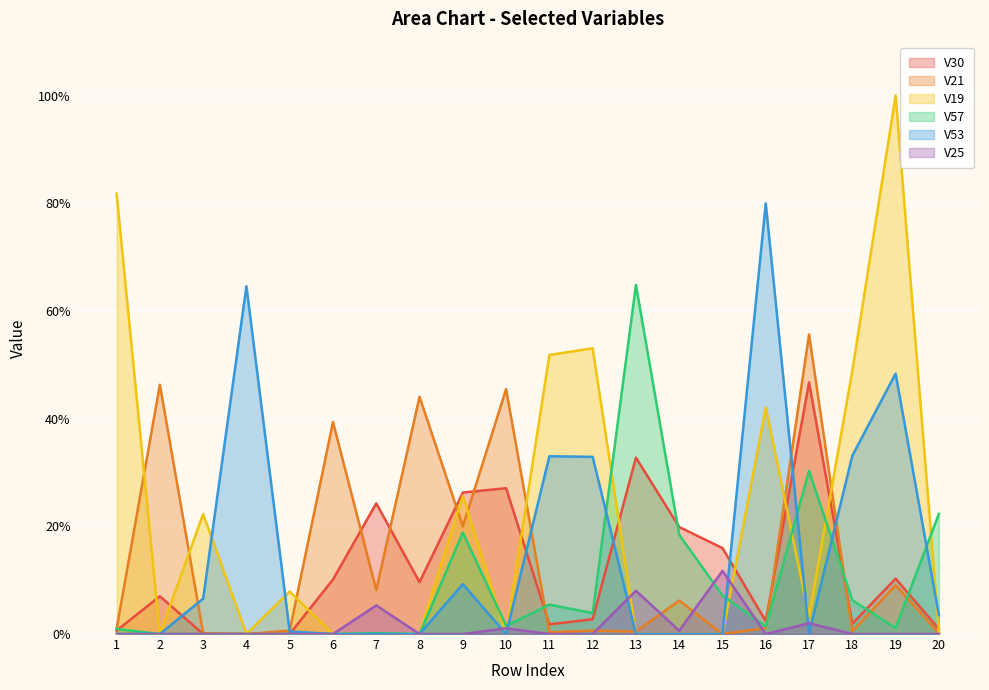

Between 17 and 8, which is larger?

17